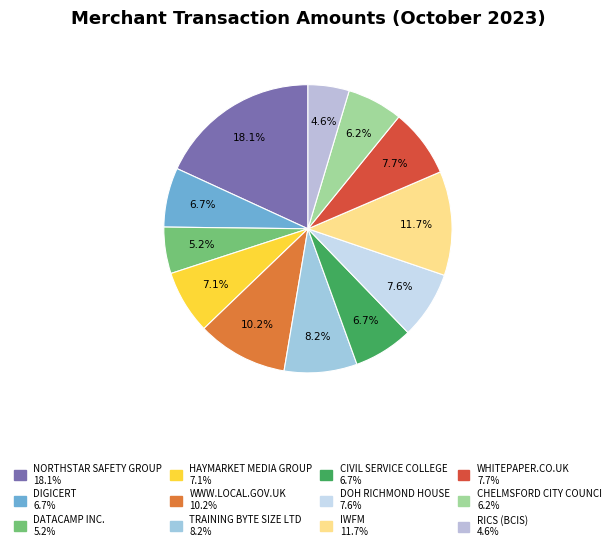

Which has a higher value, CHELMSFORD CITY COUNCI or RICS (BCIS)?

CHELMSFORD CITY COUNCI